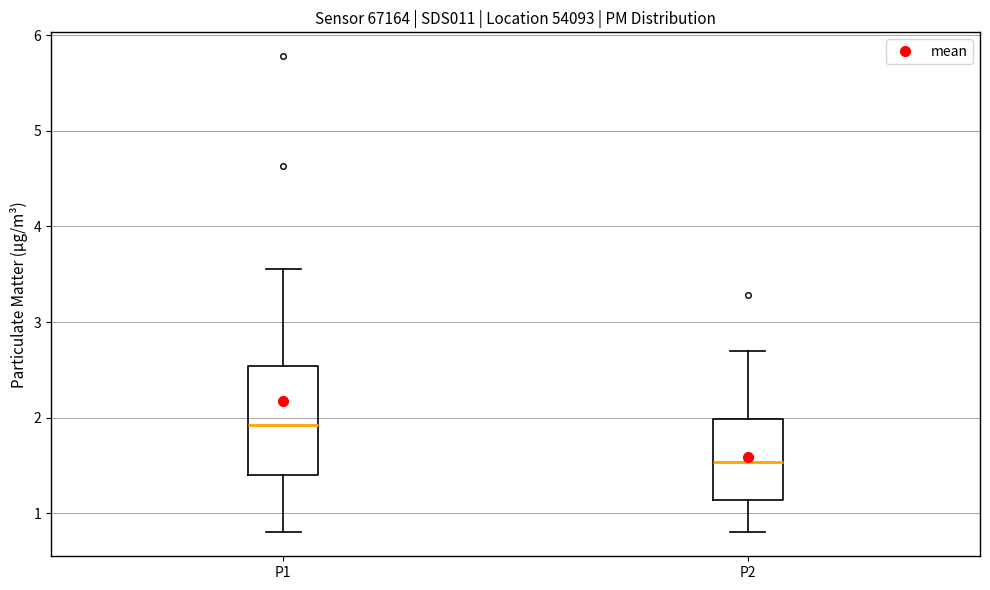

Comparing the boxes themselves (not the whiskers), which one is the tallest?

P1